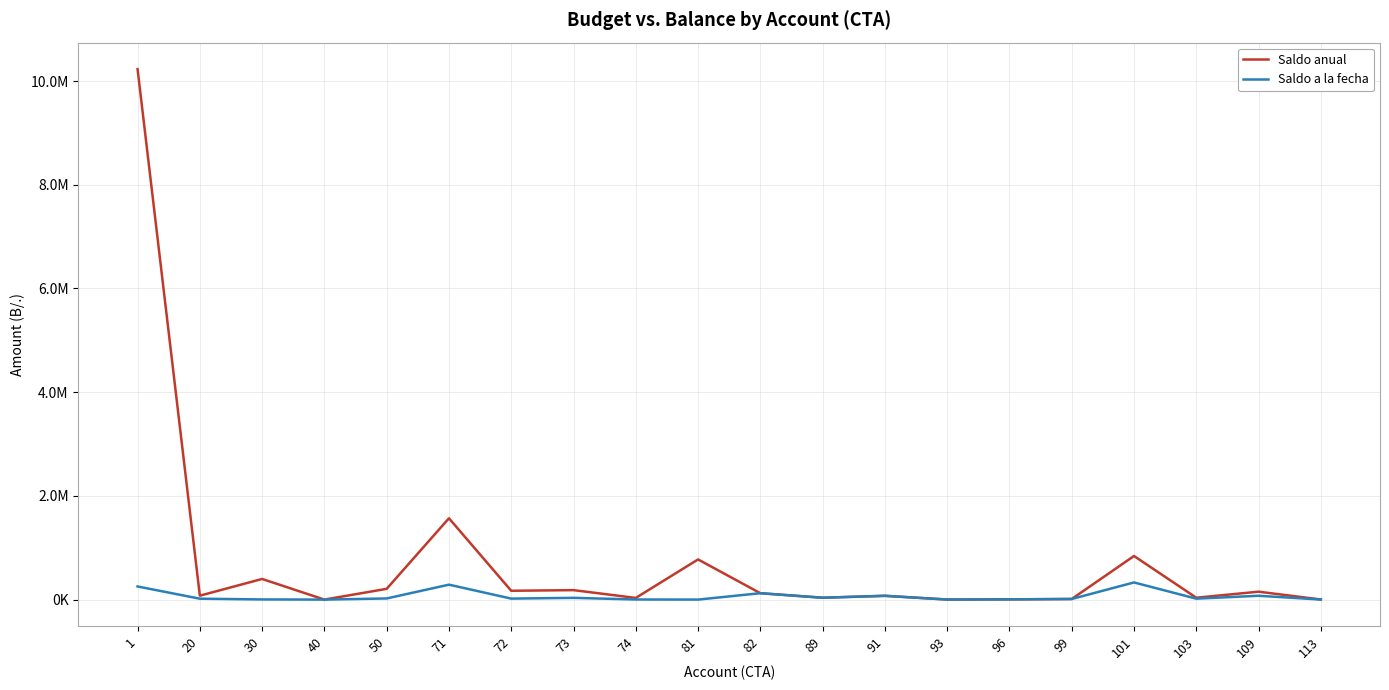

Does the chart display data point markers on the line(s)?

No